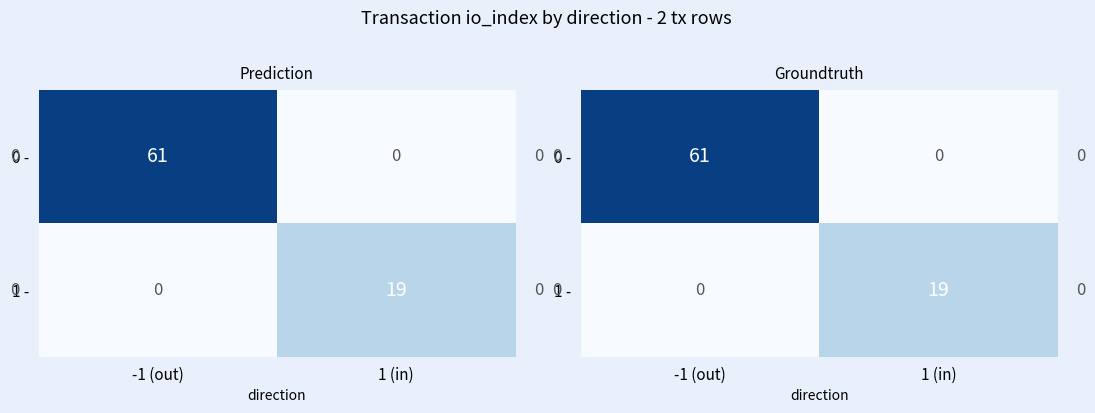

What is the sum of all 0 - values?

61